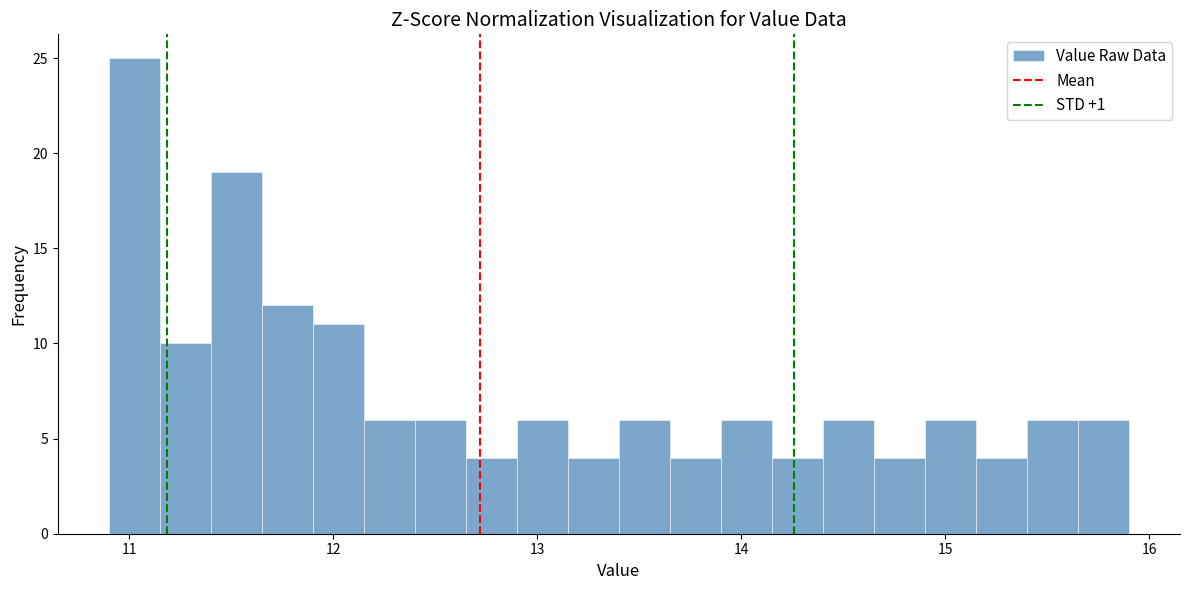

Read against the x-axis, roughly where is the centre of the tallest bar?

11.0